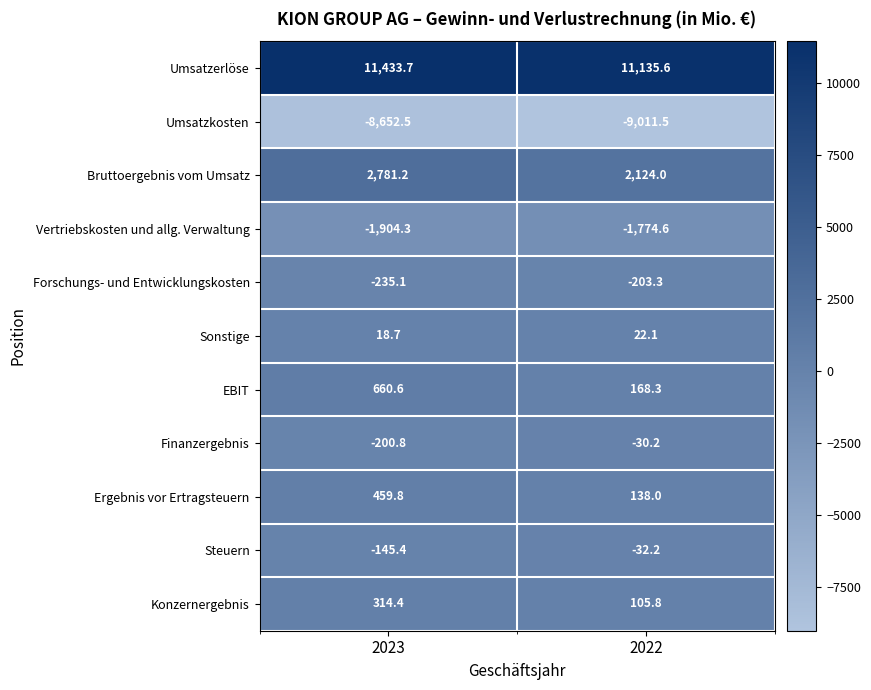

The Vertriebskosten und allg. Verwaltung series shows -1904.3 at 2023. True or false?

True